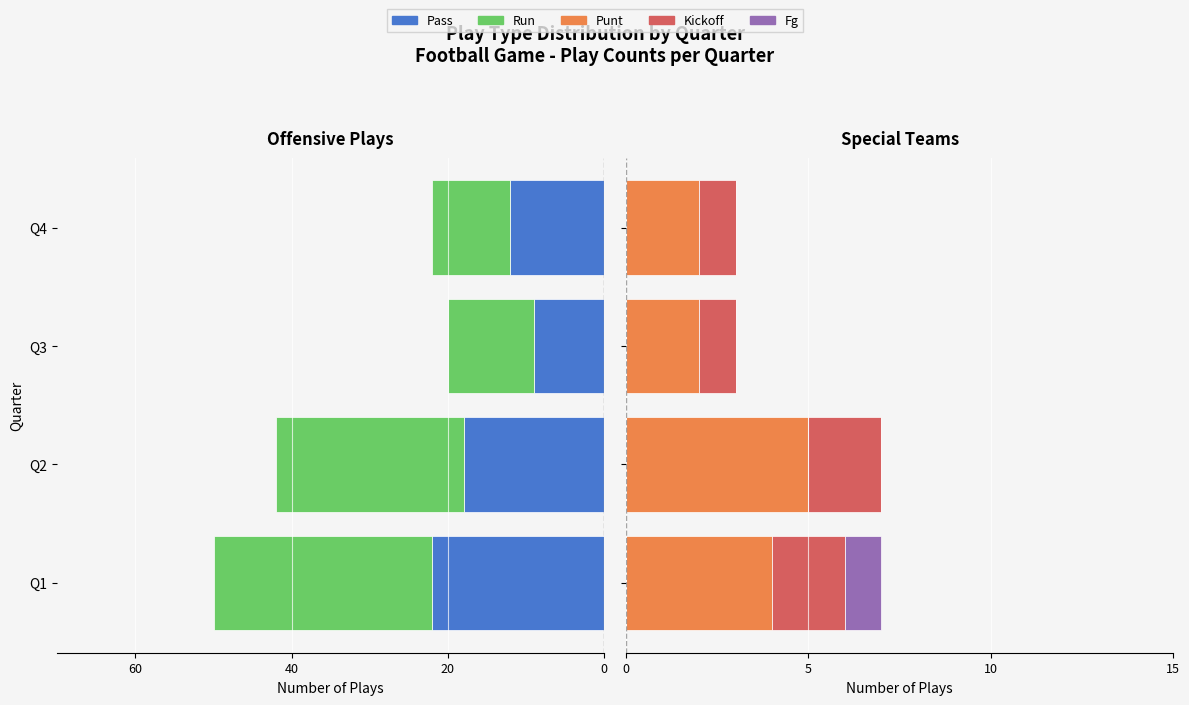

How many data points in Punt are above 4?

1